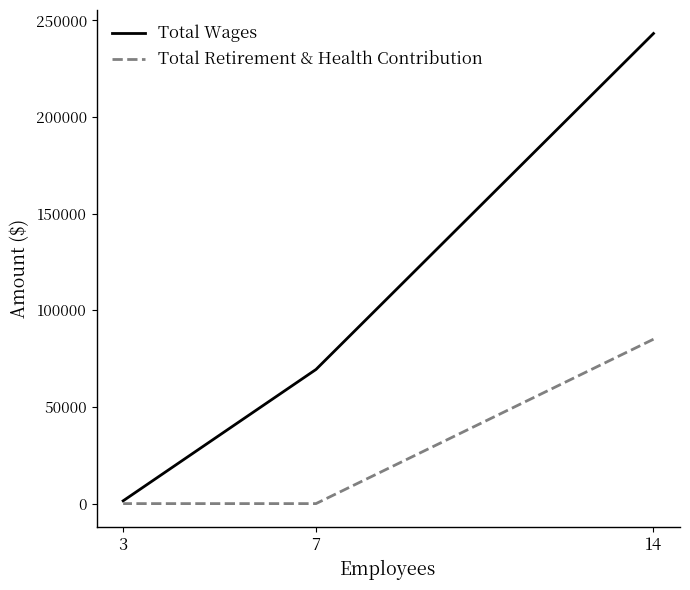

What is the sum of the Total Wages values at 7 and 14?

312584